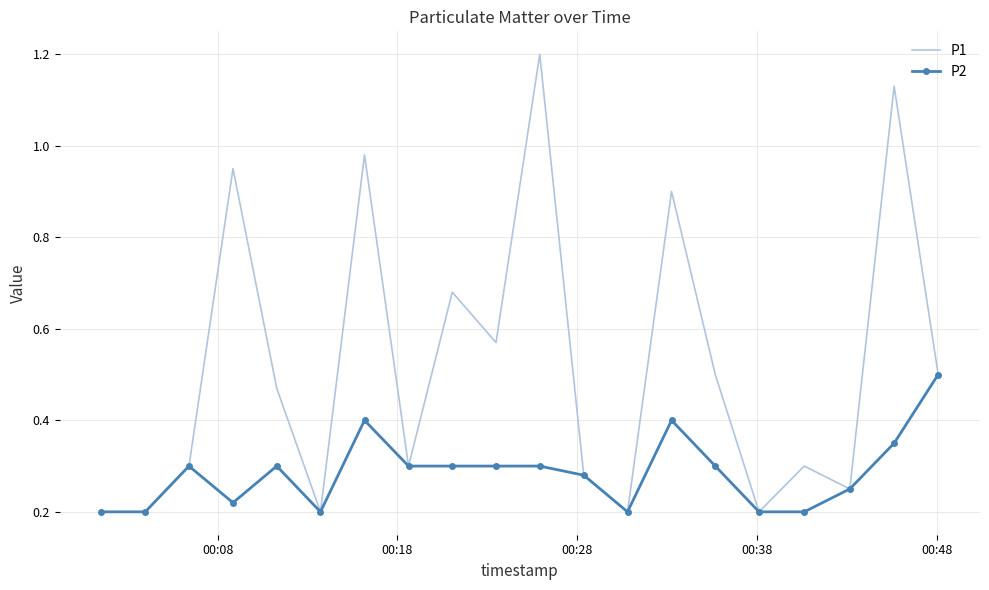

What is the greatest value displayed?

1.2